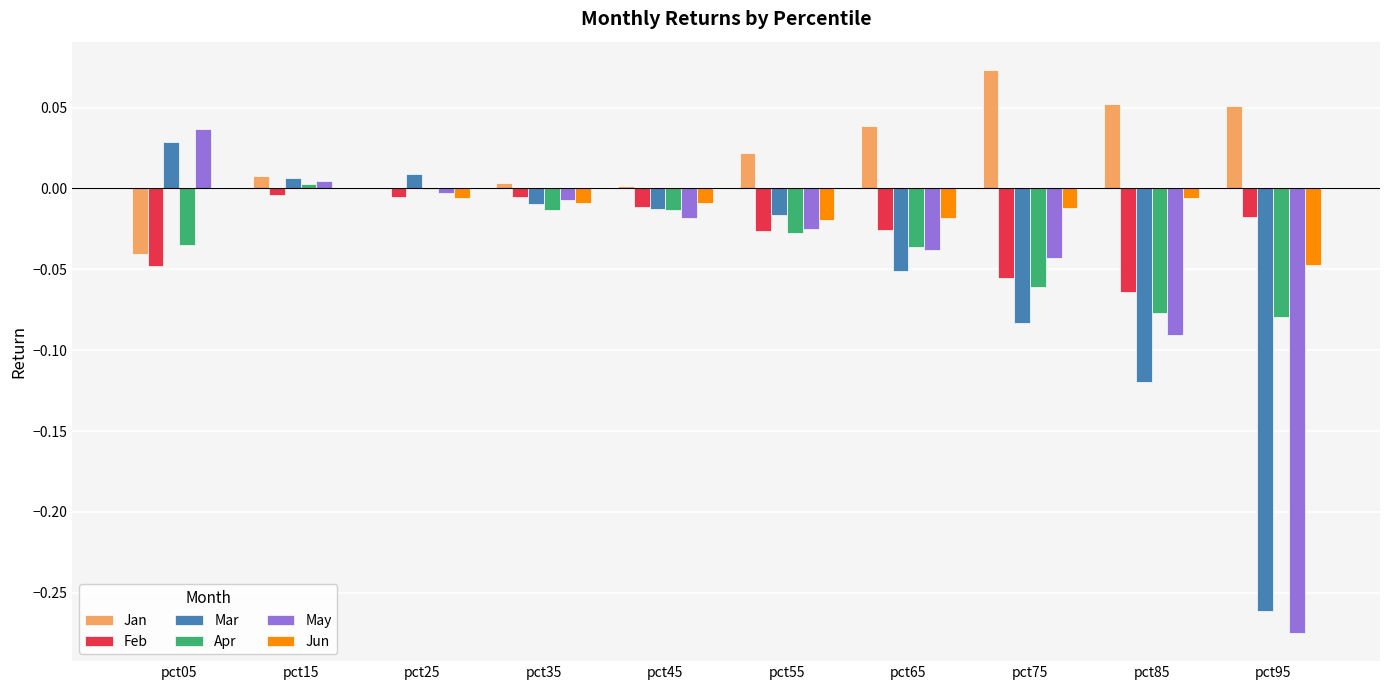

Is the value of May at pct45 greater than the value of Apr at pct25?

No